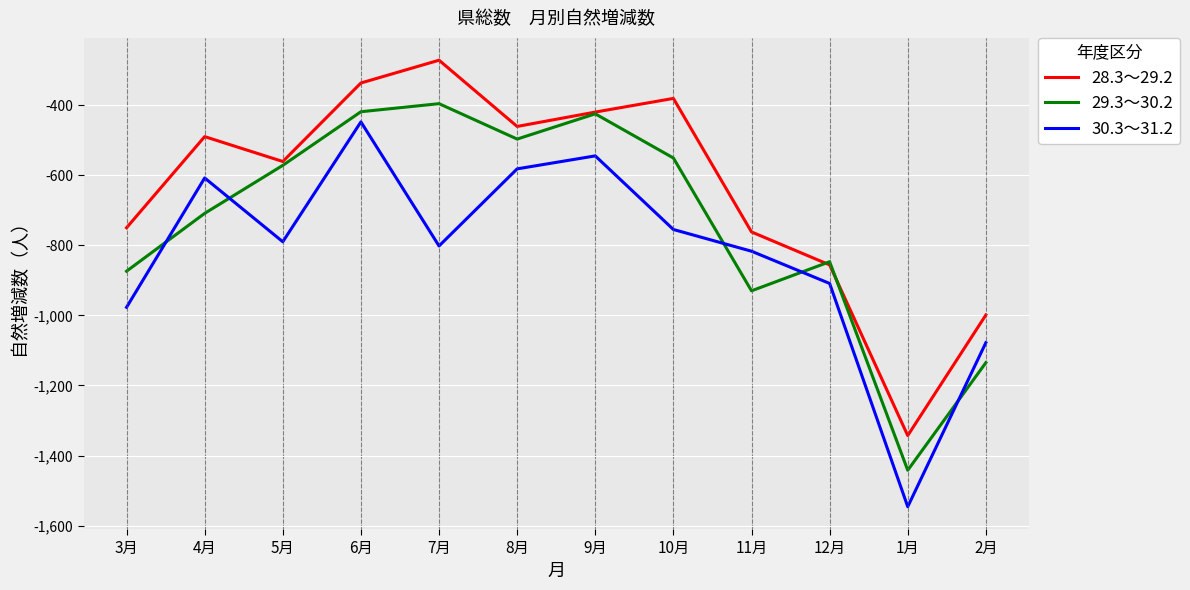

The 30.3～31.2 series shows -448 at 6月. True or false?

True